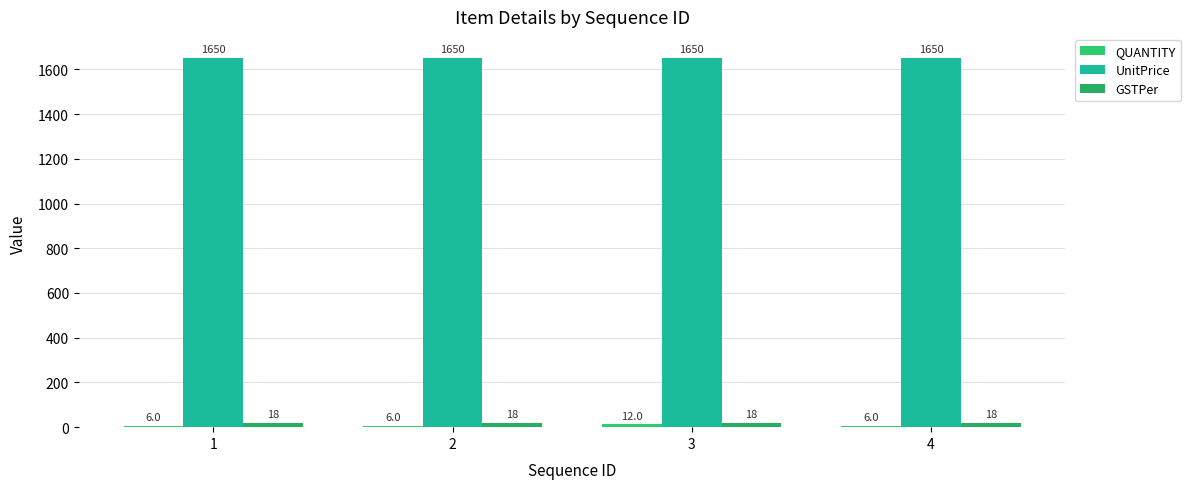

Rank the categories by UnitPrice value from highest to lowest.

1, 2, 3, 4